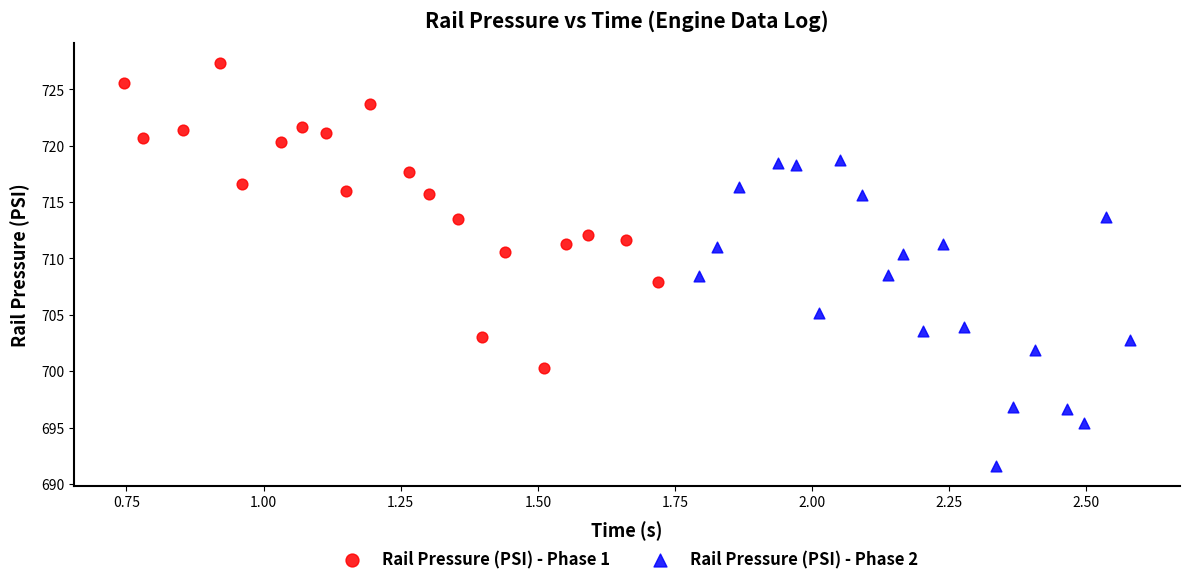

Which series reaches the minimum Y coordinate?

Rail Pressure (PSI) - Phase 2